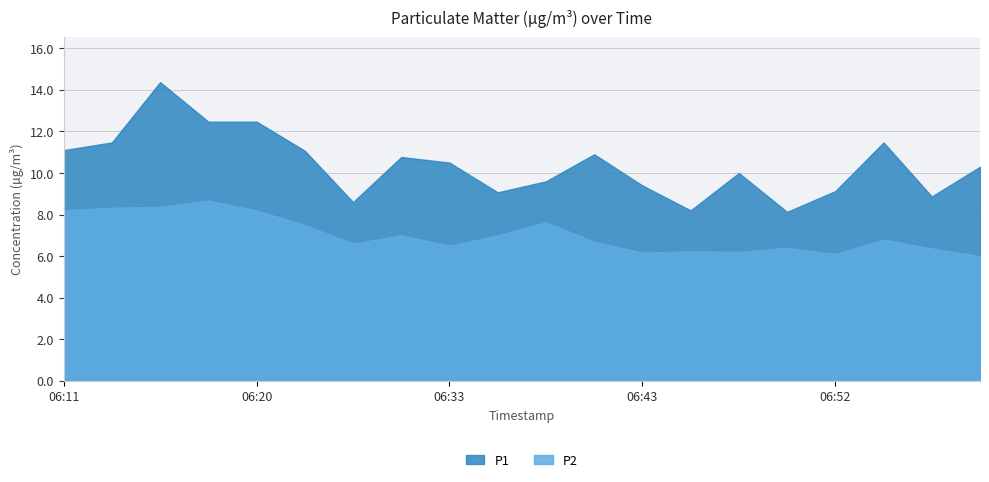

At how many categories does at least one series exceed 6?

20